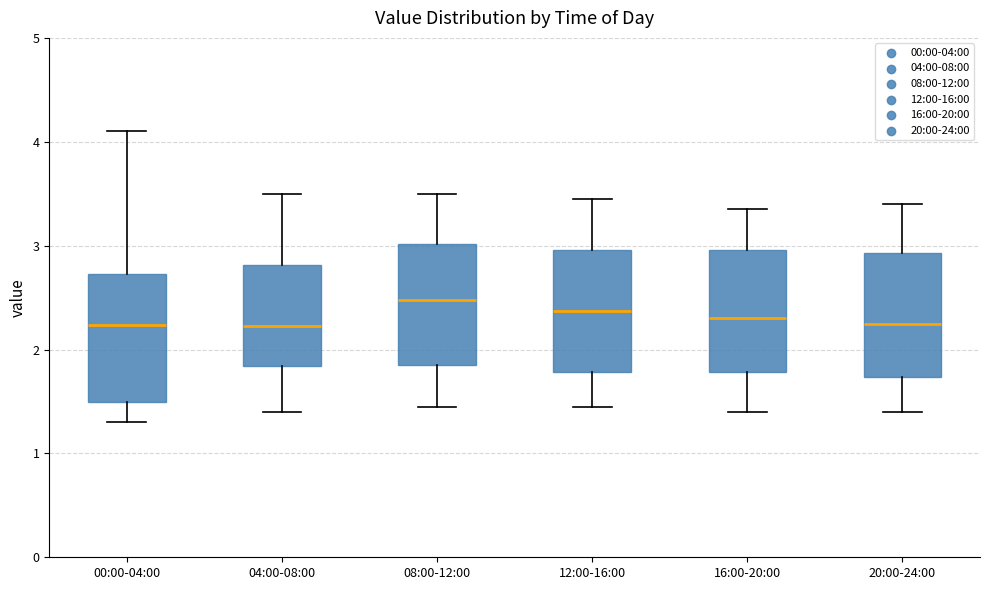

Reading left to right, transcribe this box plot: for each box, give where its median line is, the range the box spans, and where its two whiskers end, as read against the y-axis. The values are not printed on the chart, so give them approximately, as read against the axis.

00:00-04:00: median 2.2, box 1.5 to 2.7, whiskers 1.3 to 4.1
04:00-08:00: median 2.2, box 1.8 to 2.8, whiskers 1.4 to 3.5
08:00-12:00: median 2.5, box 1.9 to 3.0, whiskers 1.5 to 3.5
12:00-16:00: median 2.4, box 1.8 to 3.0, whiskers 1.5 to 3.5
16:00-20:00: median 2.3, box 1.8 to 3.0, whiskers 1.4 to 3.4
20:00-24:00: median 2.3, box 1.7 to 2.9, whiskers 1.4 to 3.4